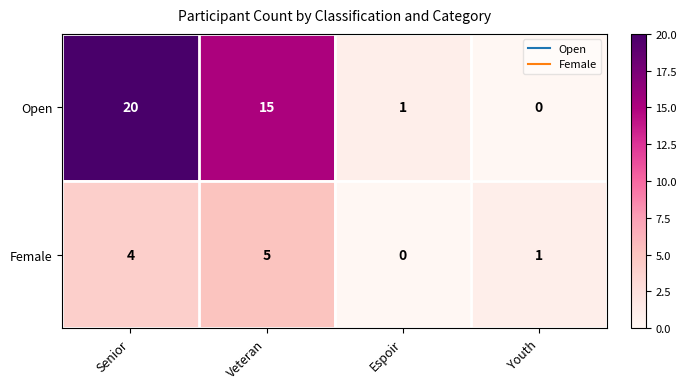

What is the maximum value shown in the chart?

20